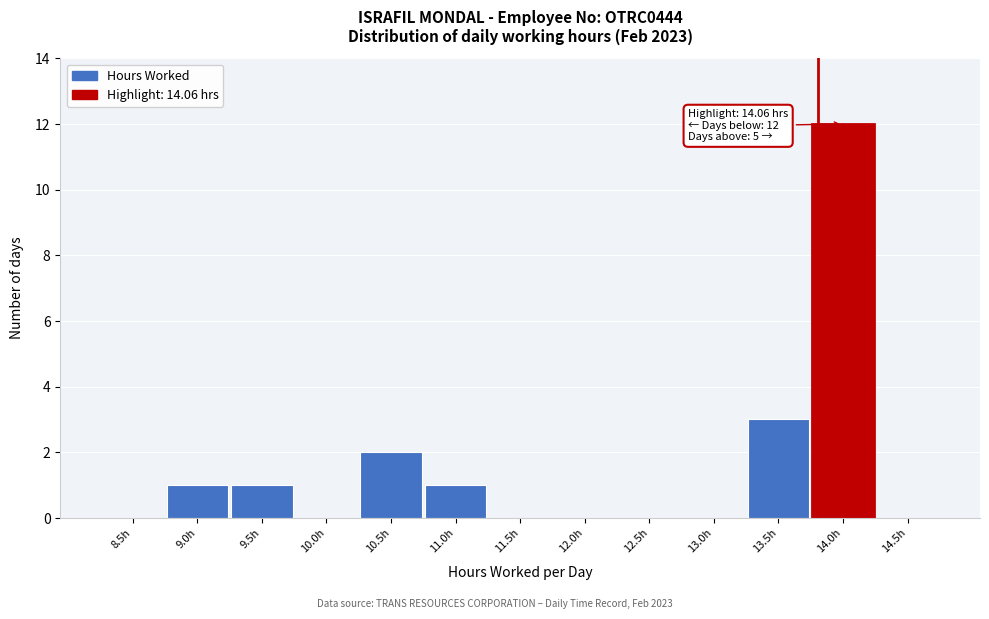

Reading left to right, what are all the values shown in this chart?

8.5h=0	9.0h=1	9.5h=1	10.0h=0	10.5h=2	11.0h=1	11.5h=0	12.0h=0	12.5h=0	13.0h=0	13.5h=3	14.0h=12	14.5h=0